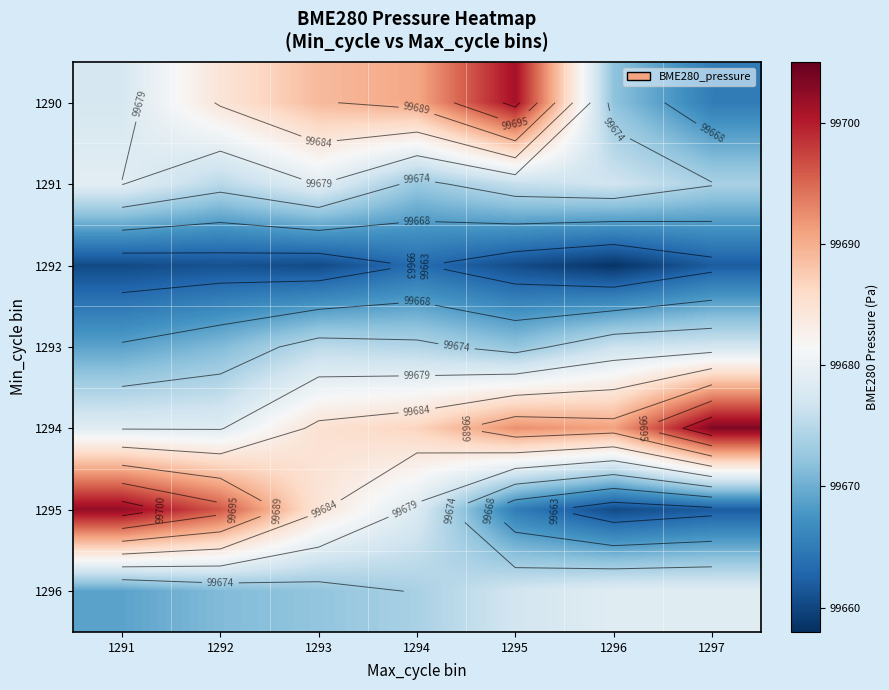

Which has a higher value, 1295 or 1296?

1295